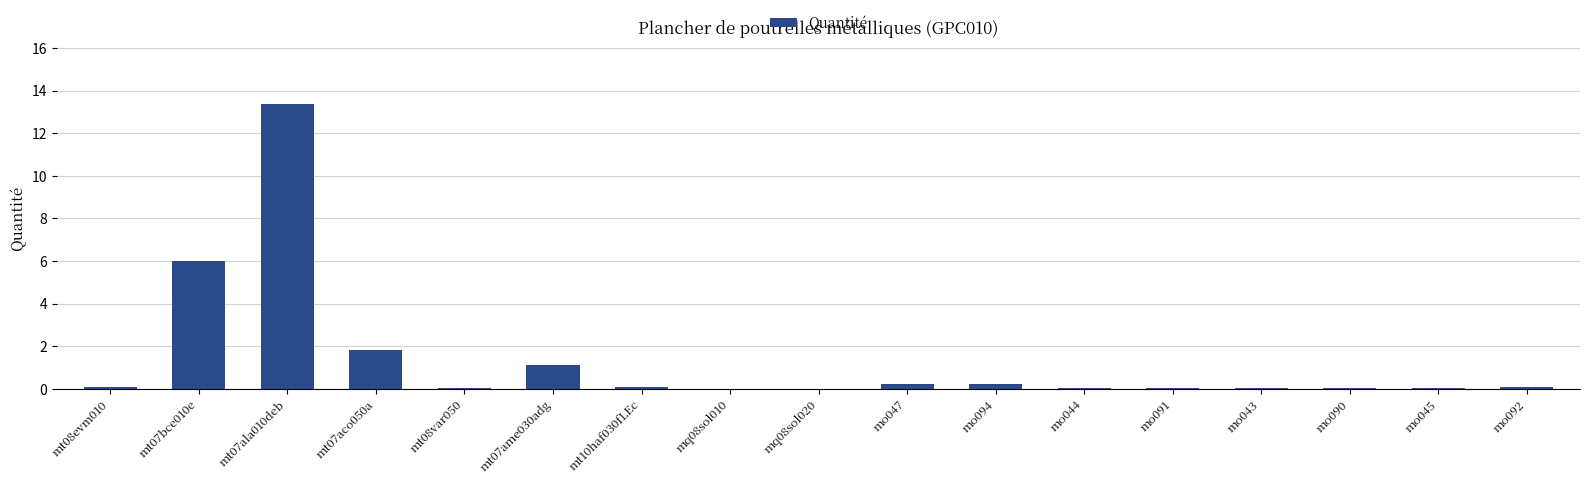

The value at mt07aco050a is 1.8. True or false?

True